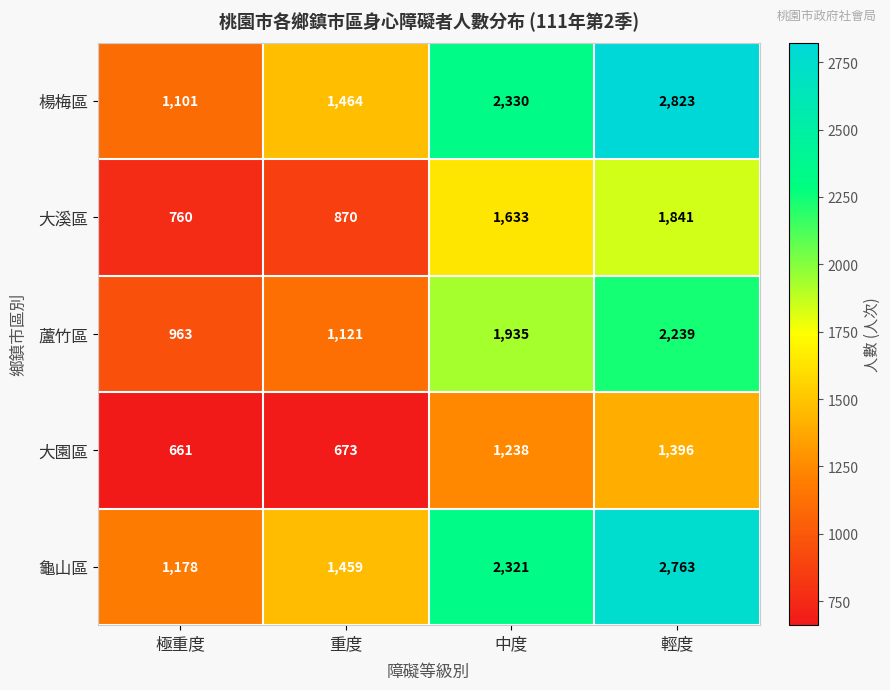

Which series changed the most between 極重度 and 輕度?

楊梅區